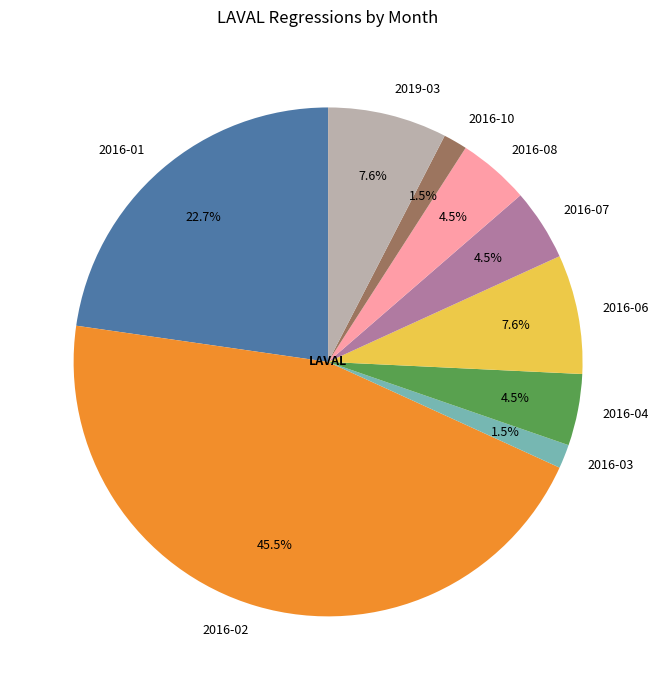

True or false: 2016-07 accounts for 19% of the total.

False